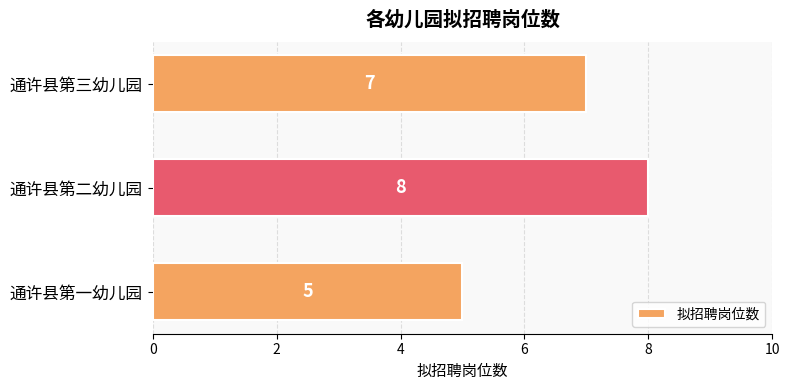

Between 通许县第三幼儿园 and 通许县第二幼儿园, which is larger?

通许县第二幼儿园